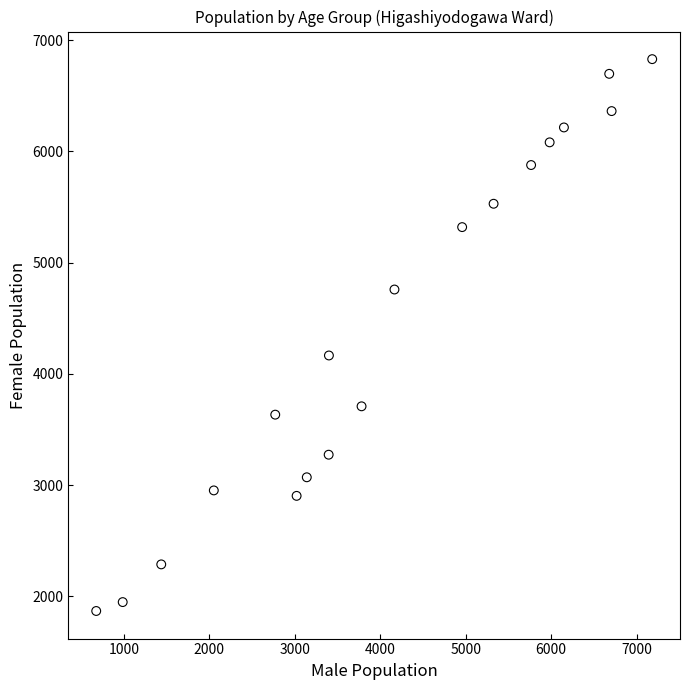

What Y value in the scatter plot is closest to 4348?

4165